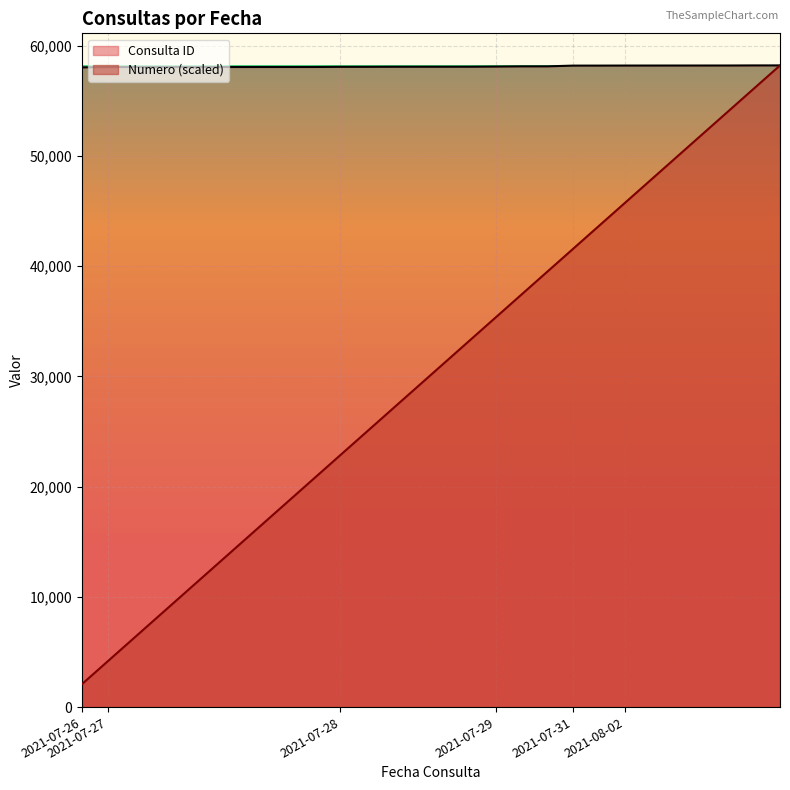

True or false: Consulta ID and Numero intersect in this chart.

False